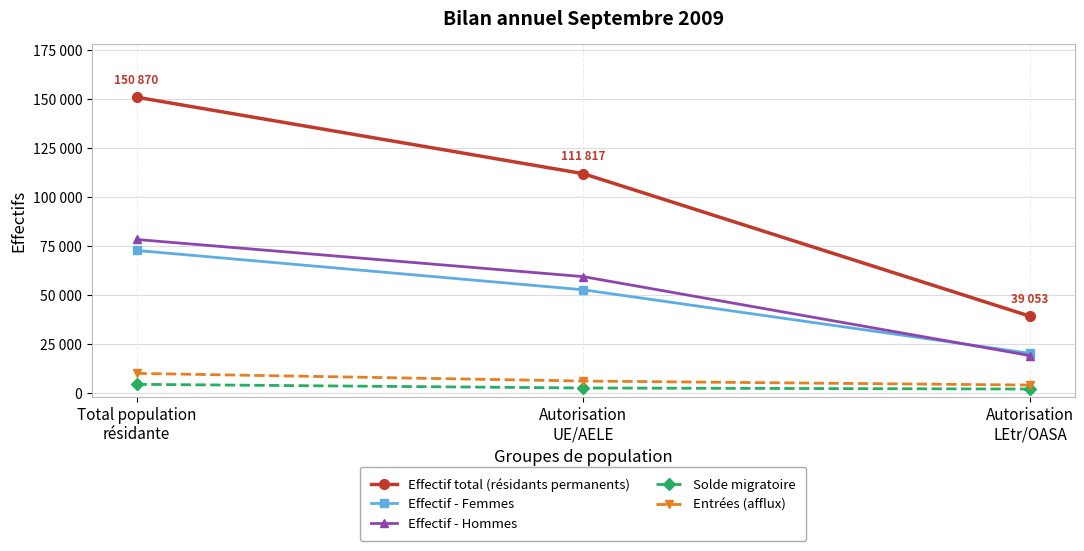

What are all the series names shown in the legend?

Effectif total (résidants permanents), Effectif - Femmes, Effectif - Hommes, Solde migratoire, Entrées (afflux)